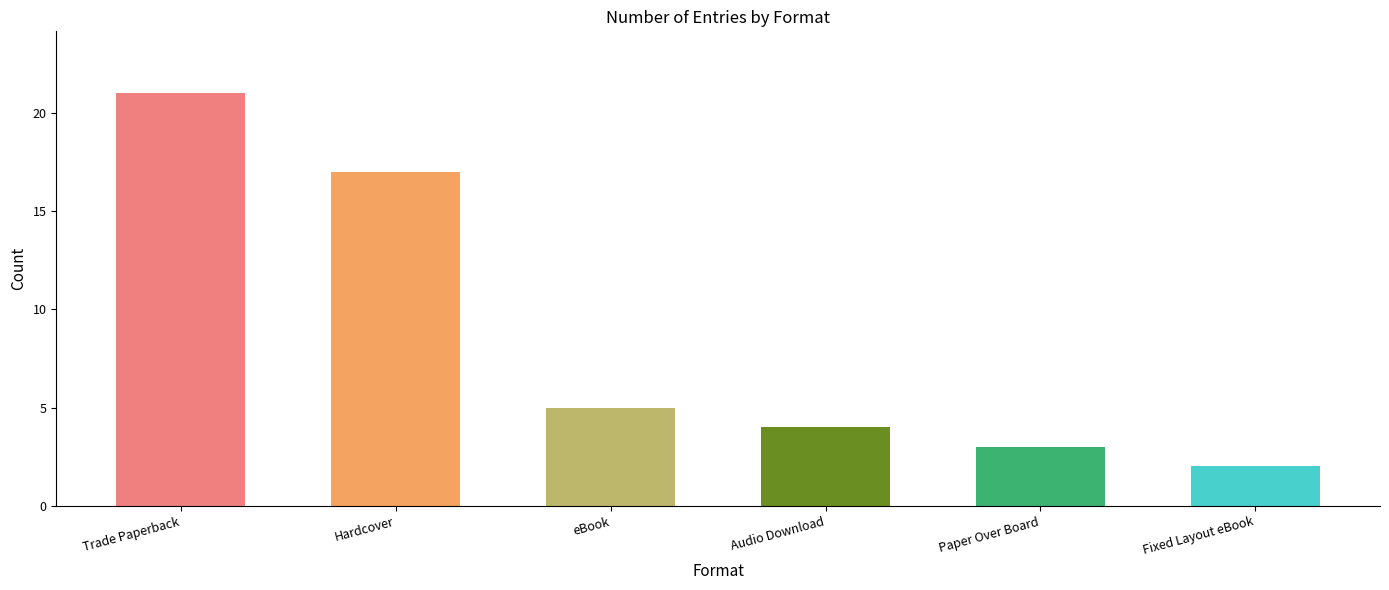

How many bars are there in total?

6